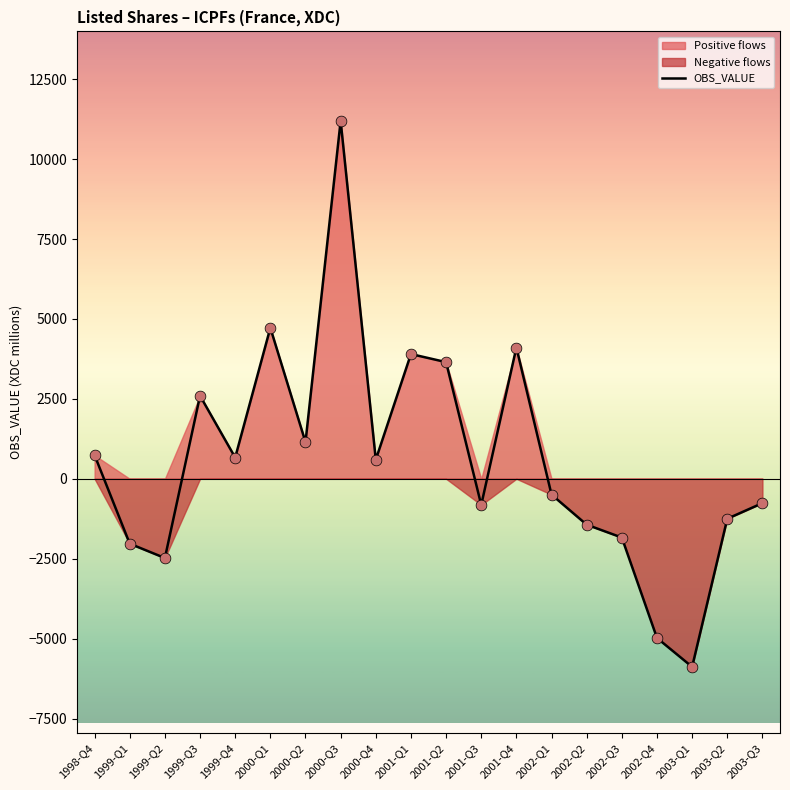

What is the change in value from 2001-Q1 to 2003-Q3?

-4663